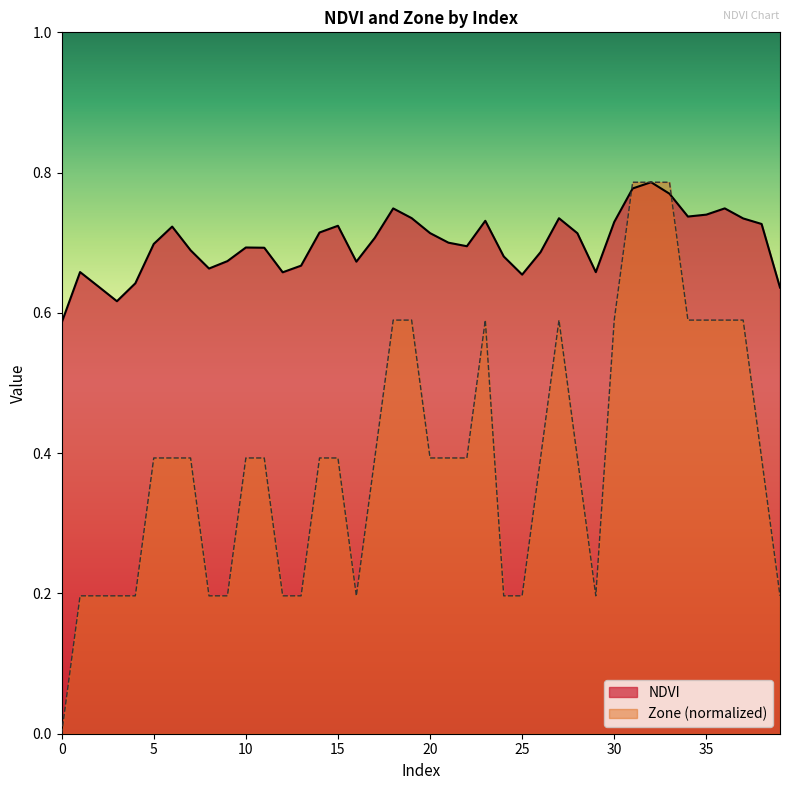

At 2, list the series in order from smallest to largest.

Zone, NDVI